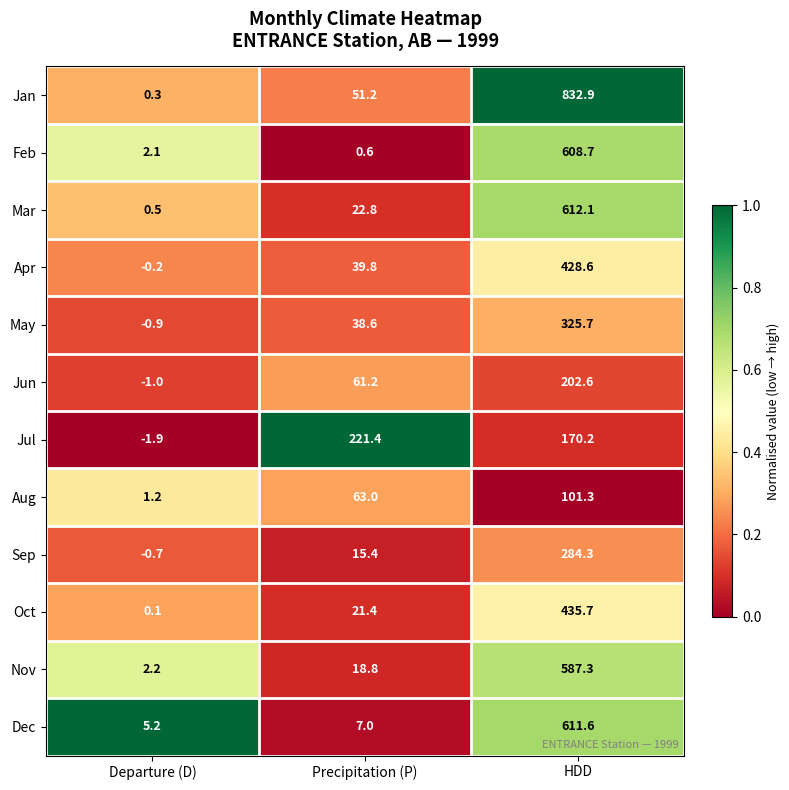

List the labels in order of Nov value, smallest first.

Departure (D), Precipitation (P), HDD